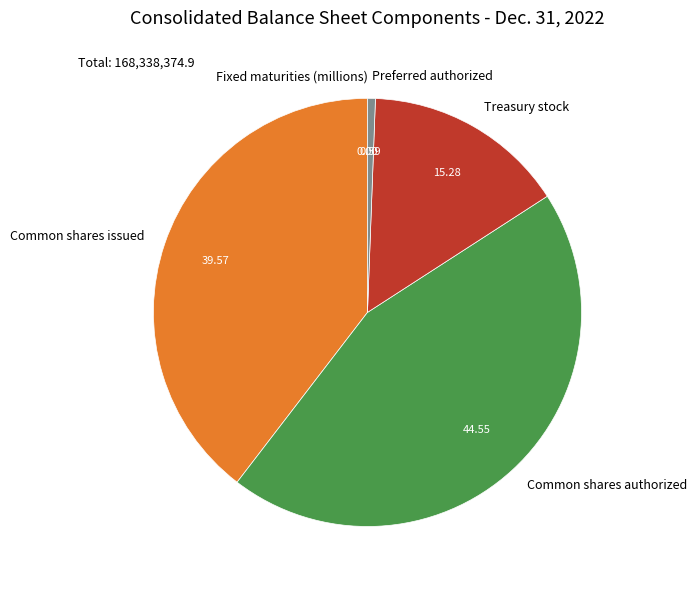

True or false: Preferred authorized accounts for 11% of the total.

False